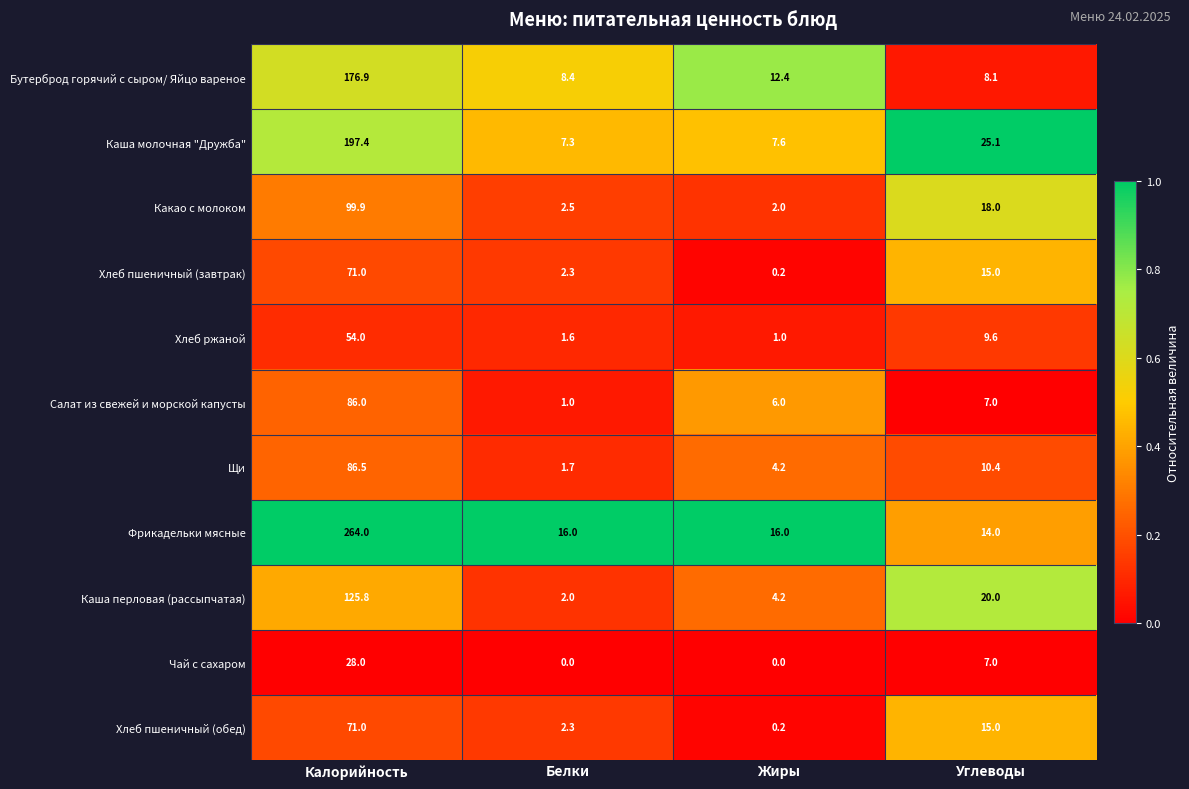

Rank the categories by Хлеб пшеничный (обед) value from lowest to highest.

Жиры, Белки, Углеводы, Калорийность